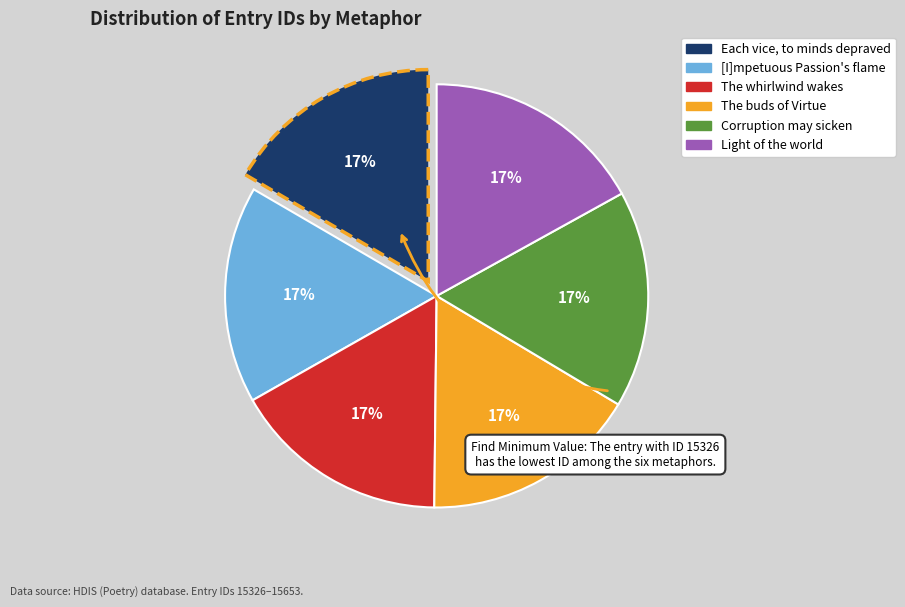

To the nearest percent, what is the average slice percentage?

17%